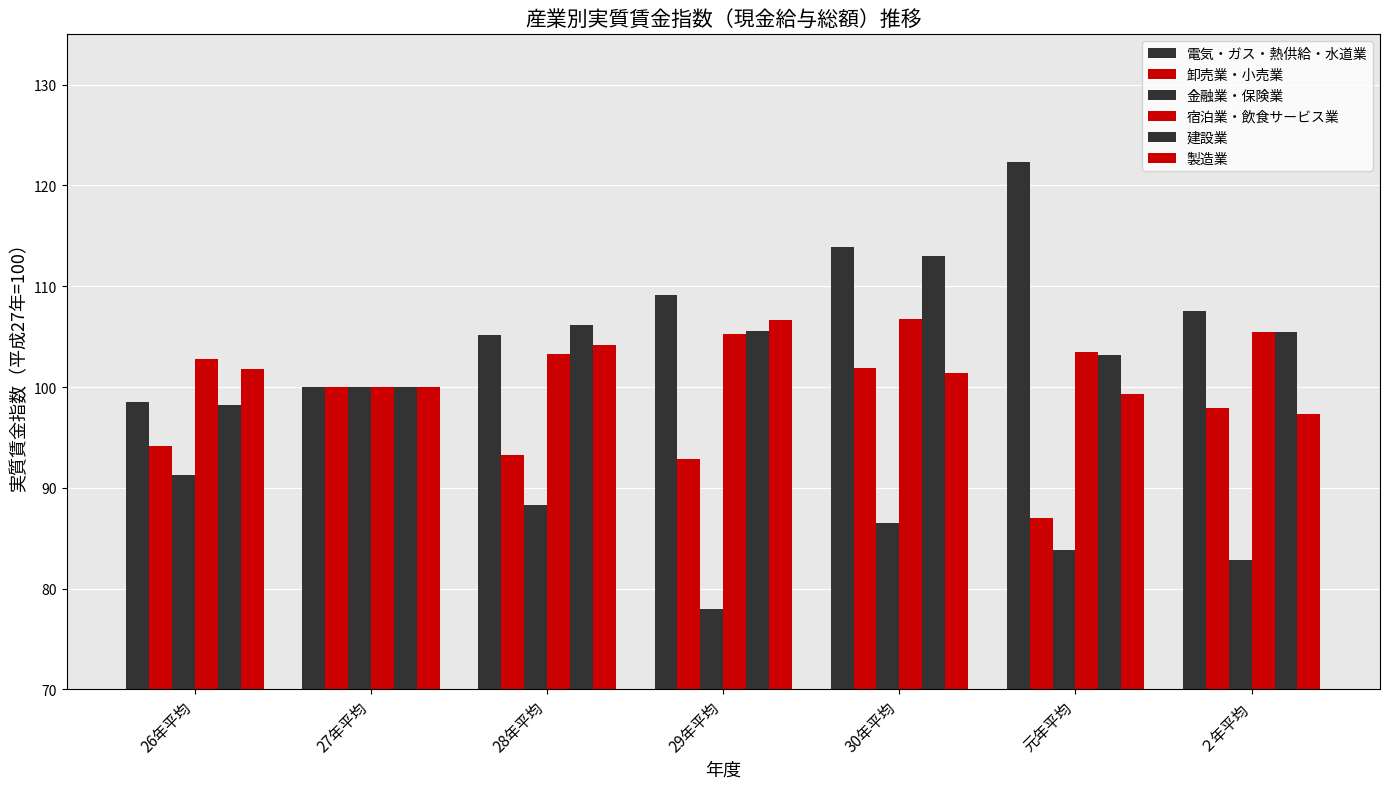

Are the bars grouped side by side (vs. stacked)?

Yes